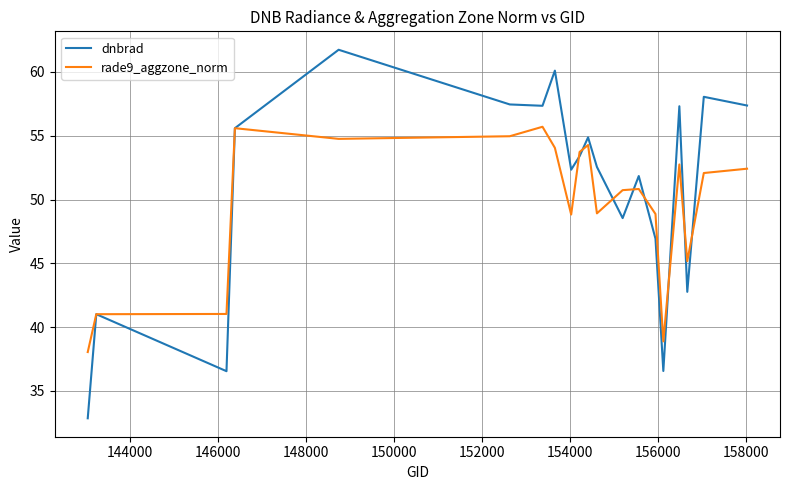

What is the smallest value displayed?

32.9